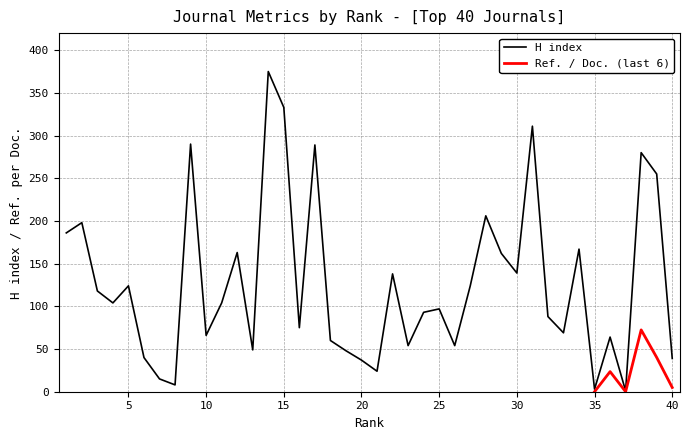

Which category has the lowest value across all series?

37